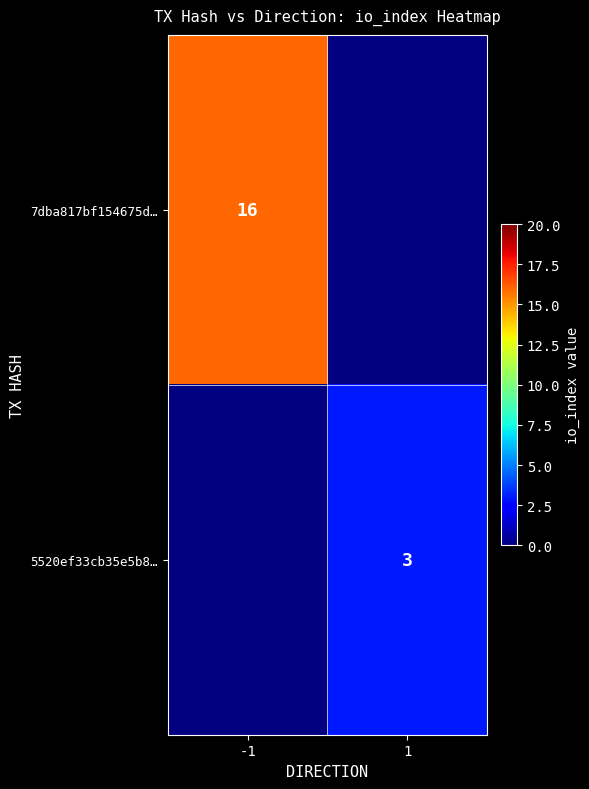

The value of 5520ef33cb35e5b8… at 1 is 3. True or false?

True